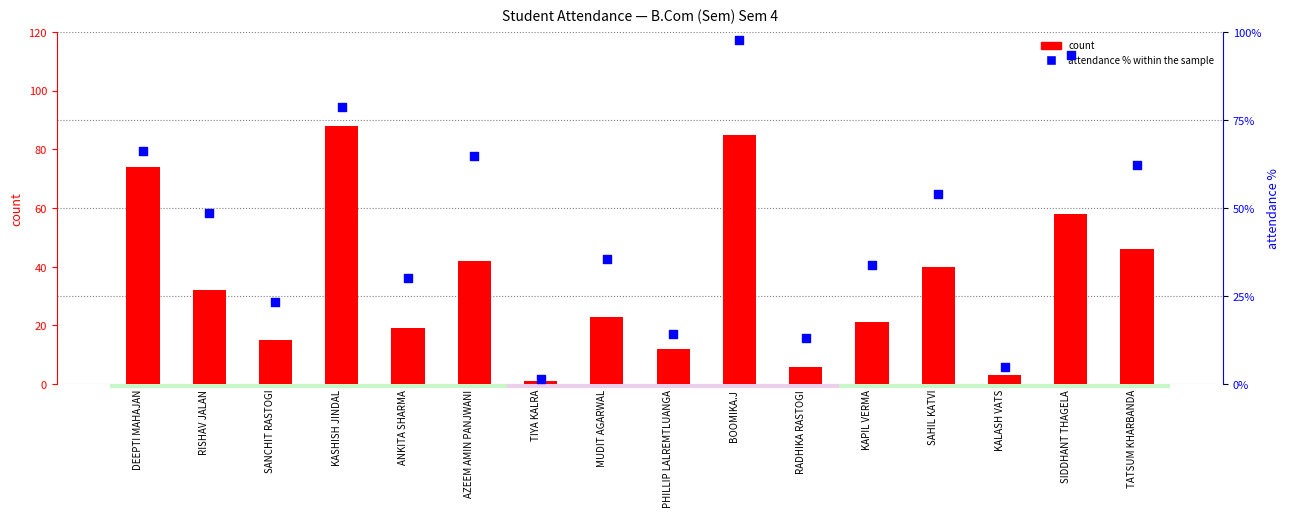

What is the total value across all series at TIYA KALRA?

2.6